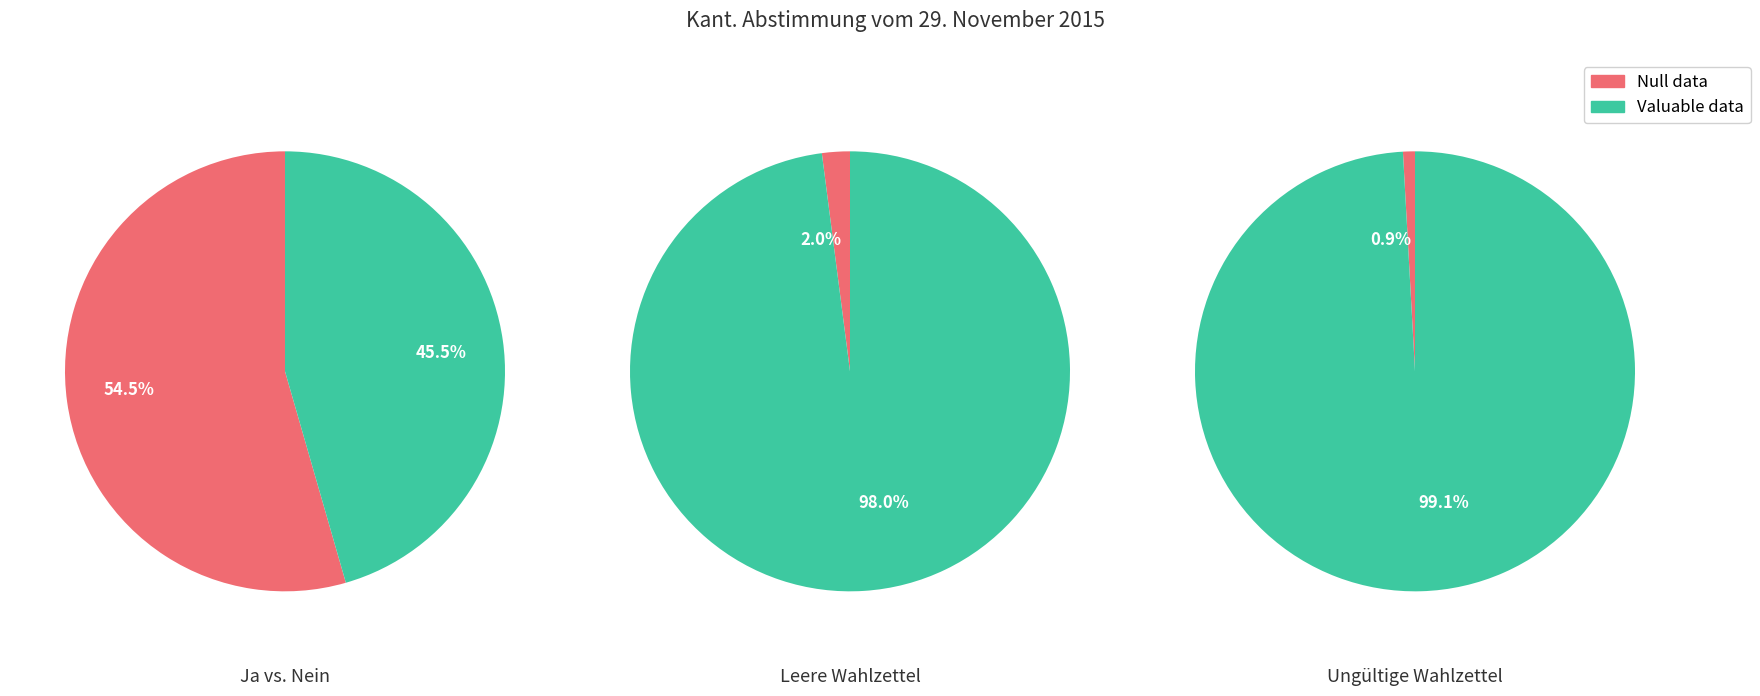

True or false: 1 accounts for 46% of the total.

True